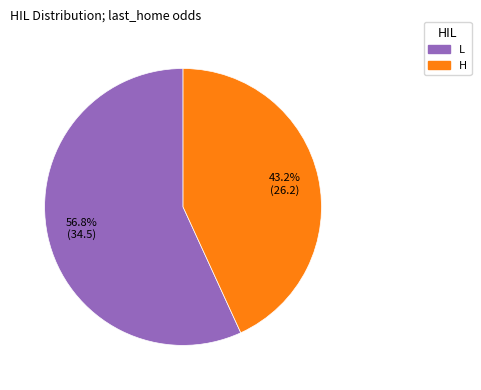

Count the number of slices in the pie.

2